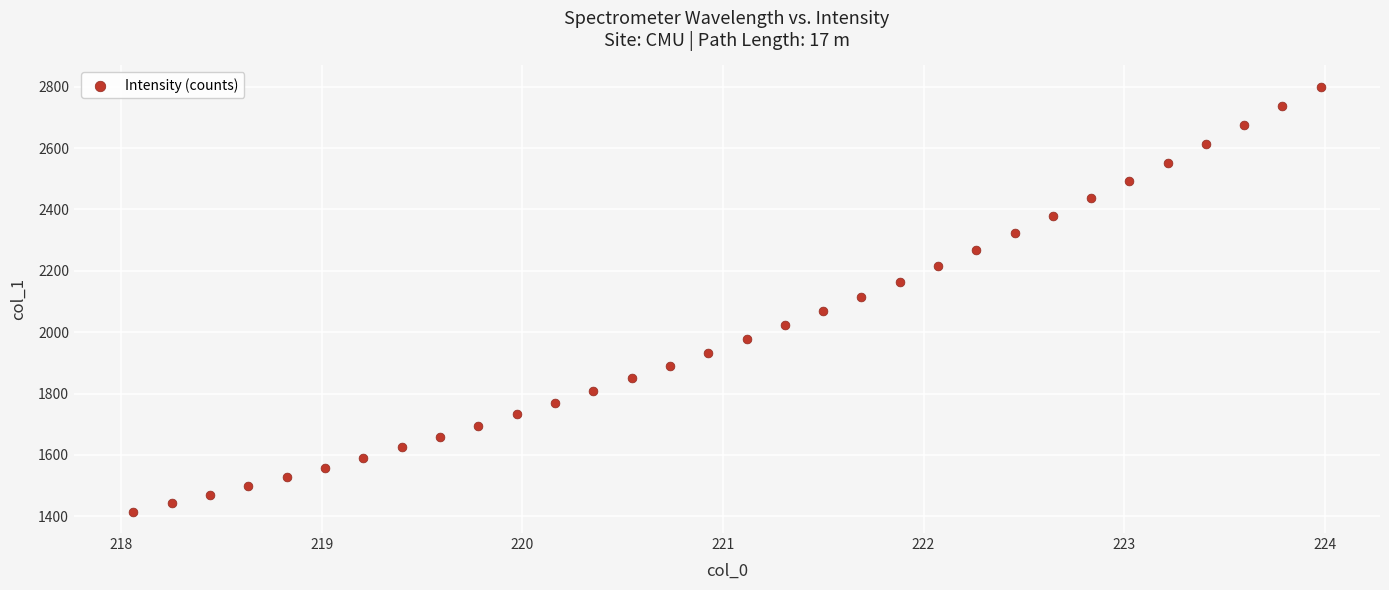

What is the range of Y values (max minus min)?

1385.1